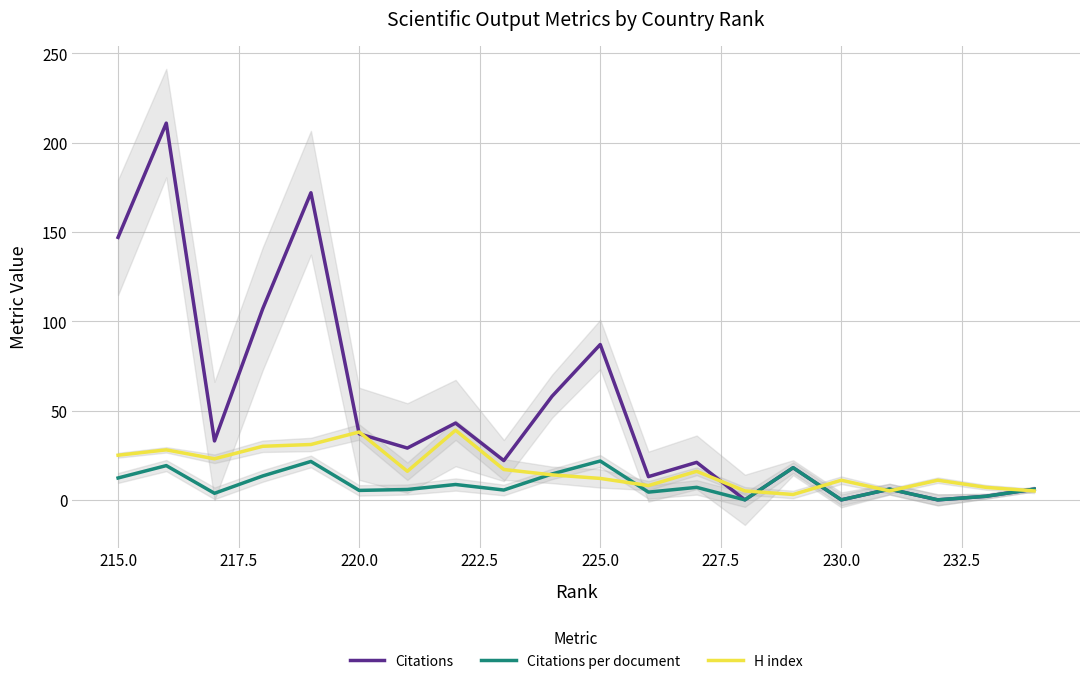

How many values in the Citations series are below 29?

10